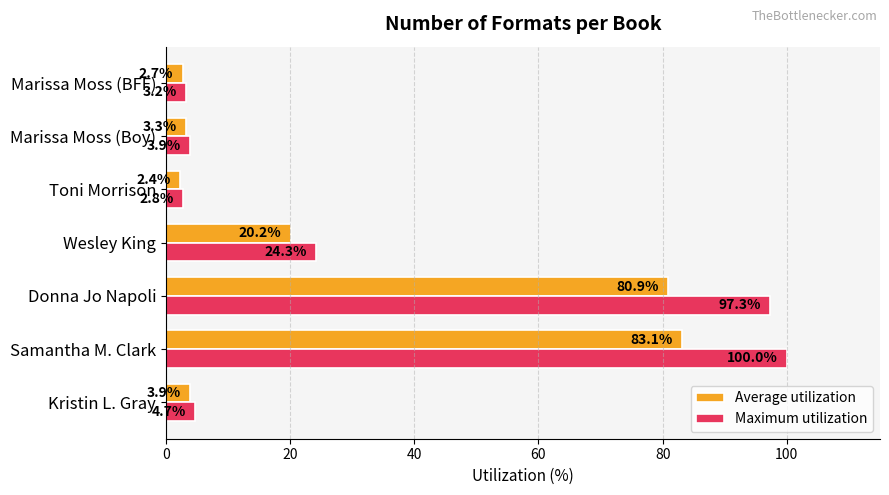

At which category is the sum across all series the highest?

Samantha M. Clark